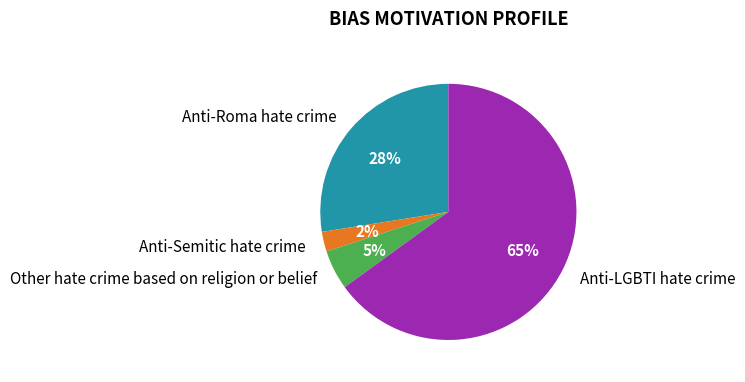

How many segments does this pie chart have?

4